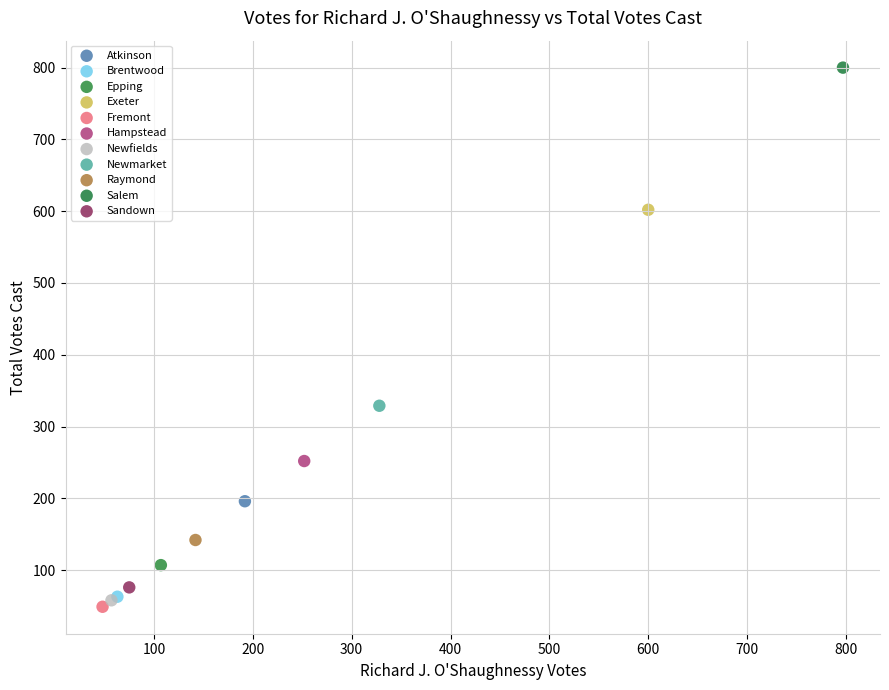

Which series reaches the maximum Y coordinate?

Salem